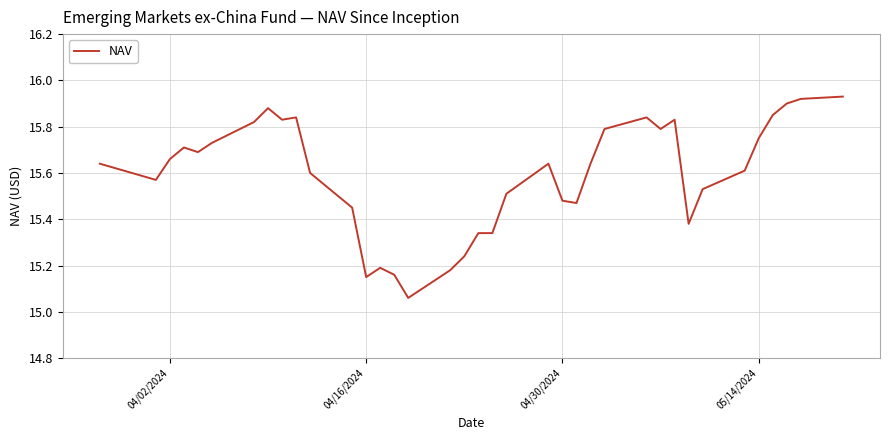

What is the difference between the maximum and minimum values?

0.9